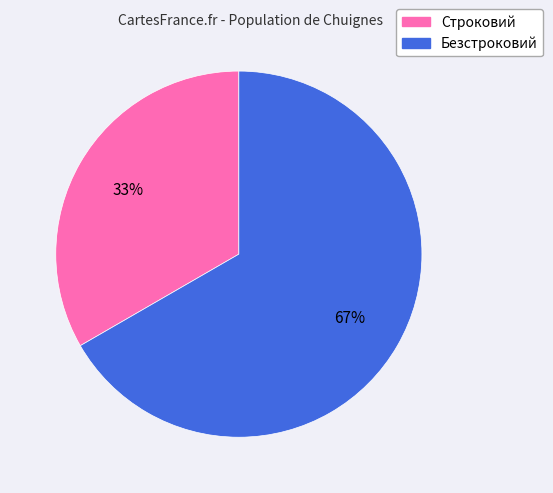

The Безстроковий slice represents 67% of the pie. True or false?

True